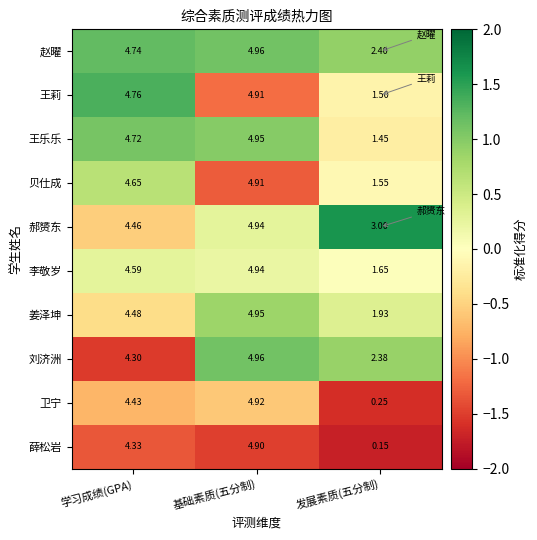

Is the value of 薛松岩 at 发展素质(五分制) greater than the value of 卫宁 at 发展素质(五分制)?

No